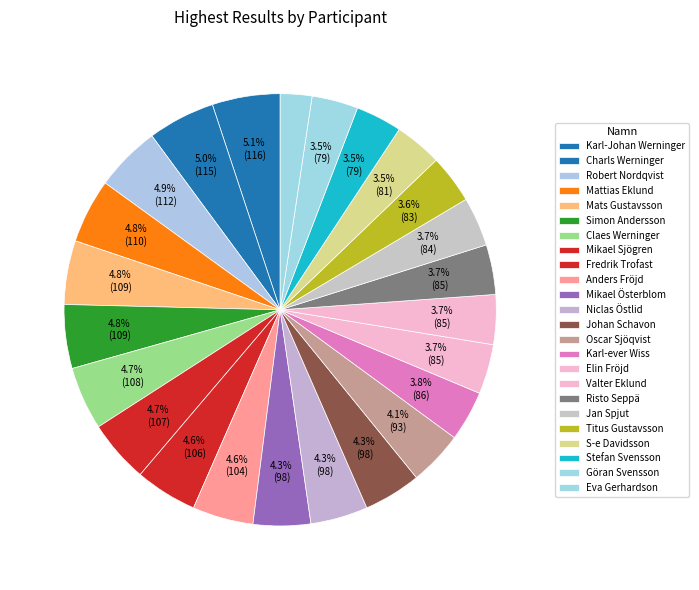

What is the largest slice in the pie chart?

Karl-Johan Werninger